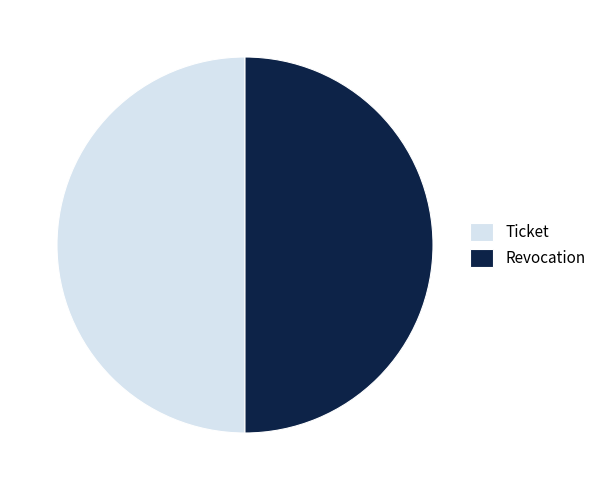

Approximately how many times larger is the value at Revocation compared to Ticket?

1.0